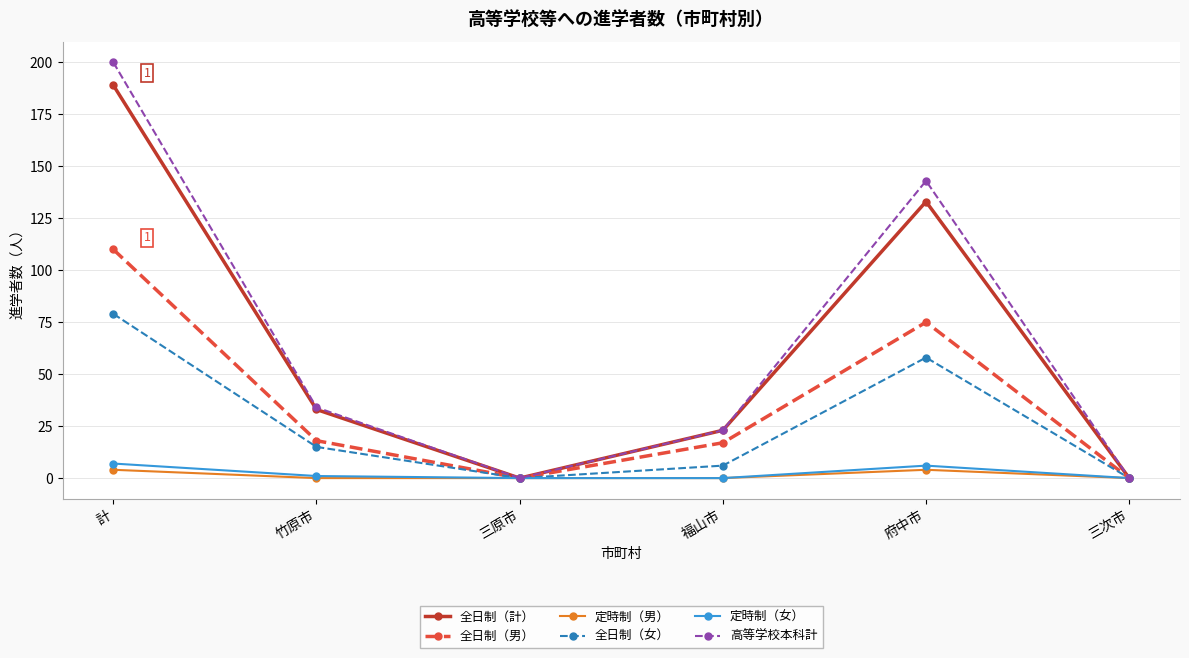

At which category does the chart reach its peak across all series?

計